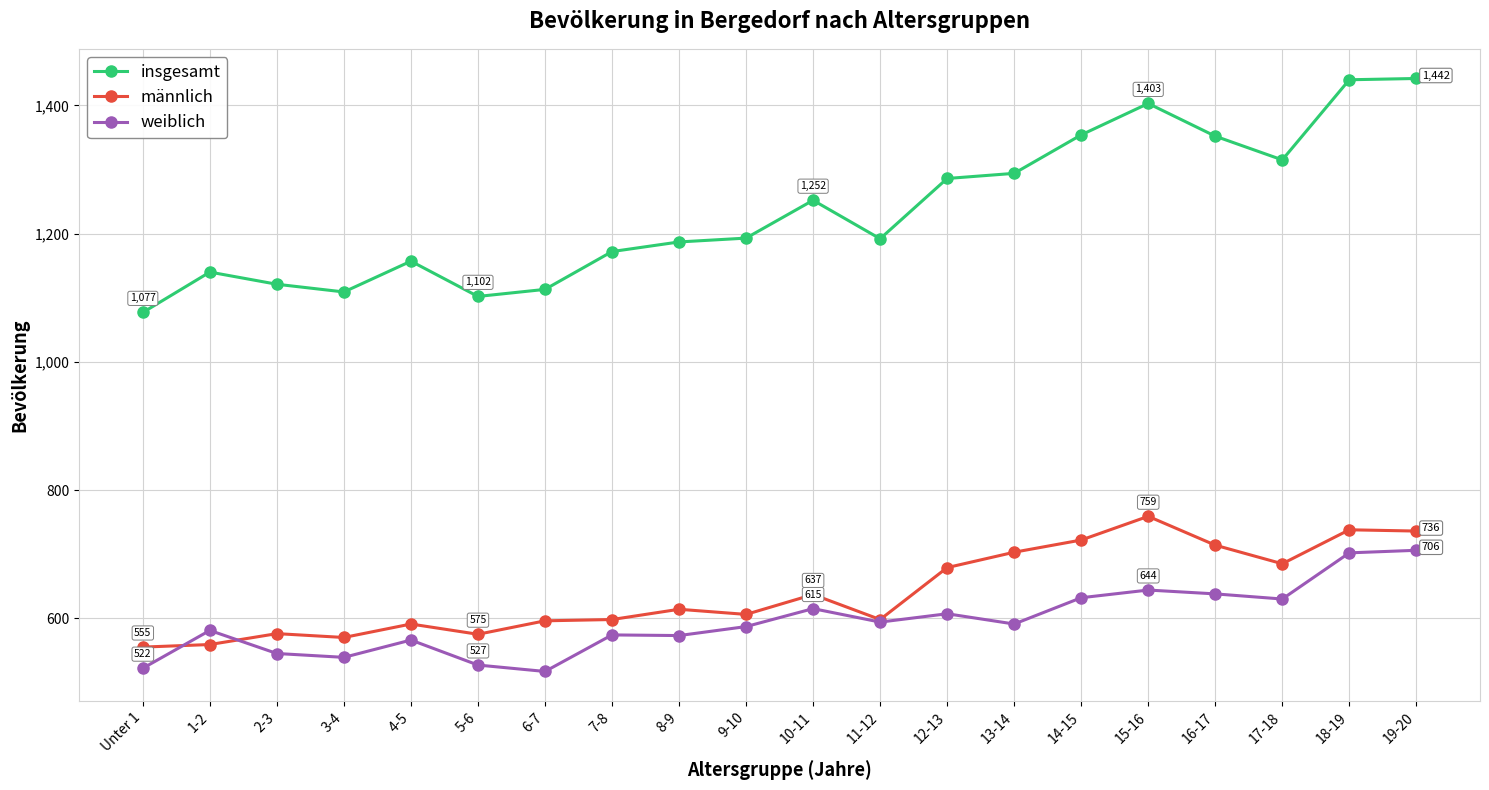

What is the minimum value for männlich?

555